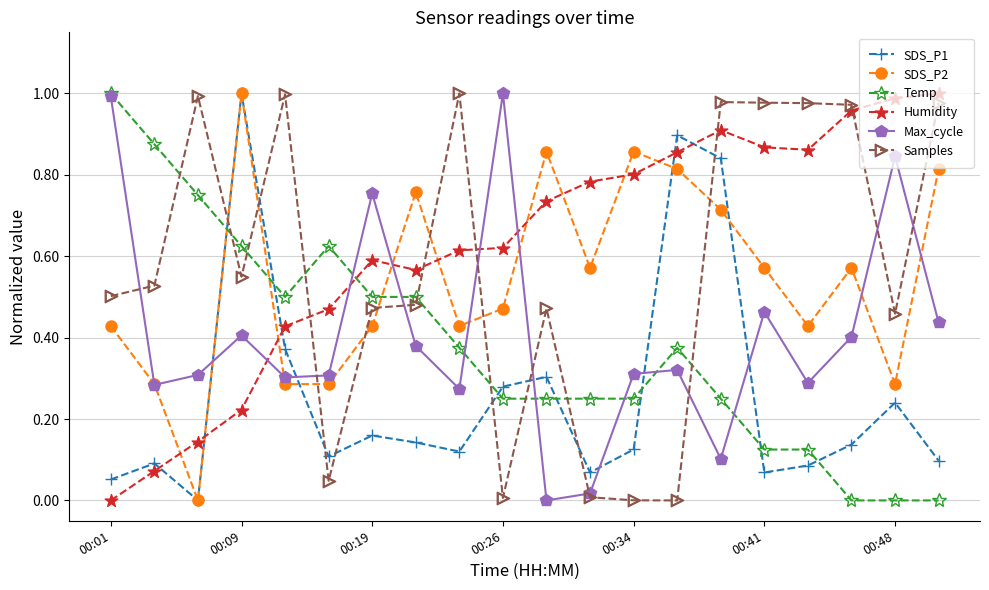

Which series has the largest total across all categories?

Humidity